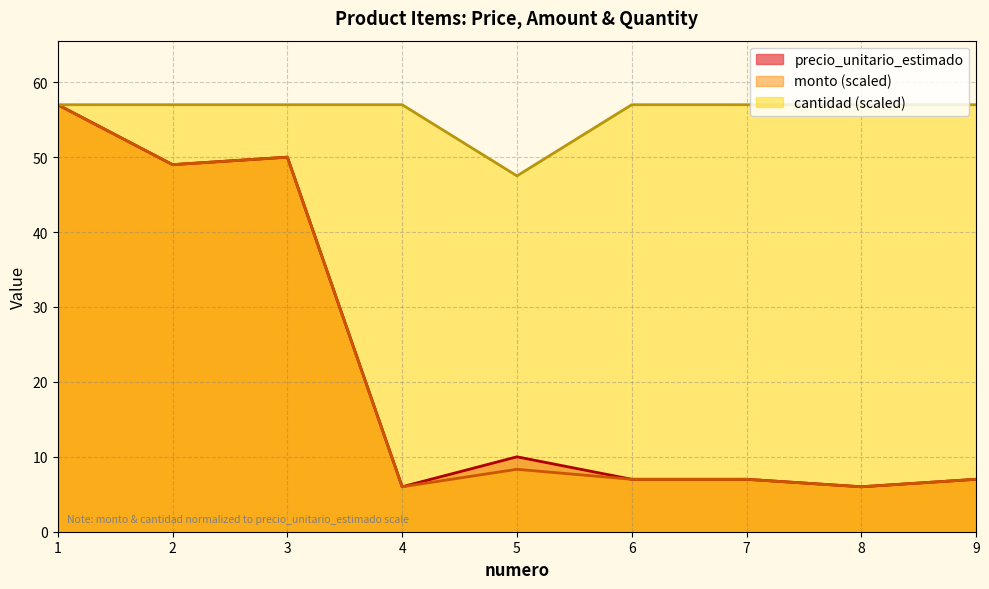

True or false: monto and precio_unitario_estimado intersect in this chart.

False